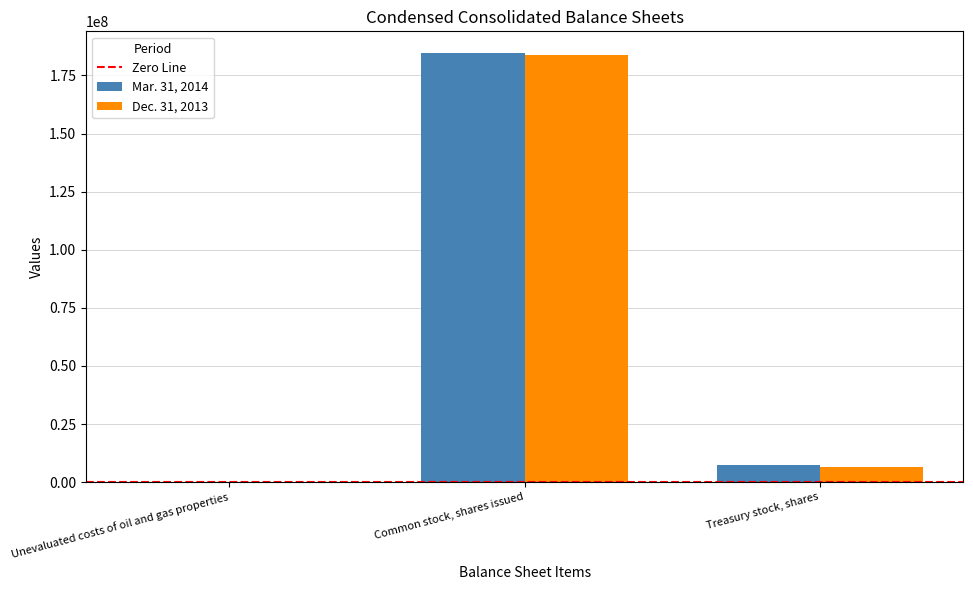

Which label corresponds to the largest value in the chart?

Common stock, shares issued